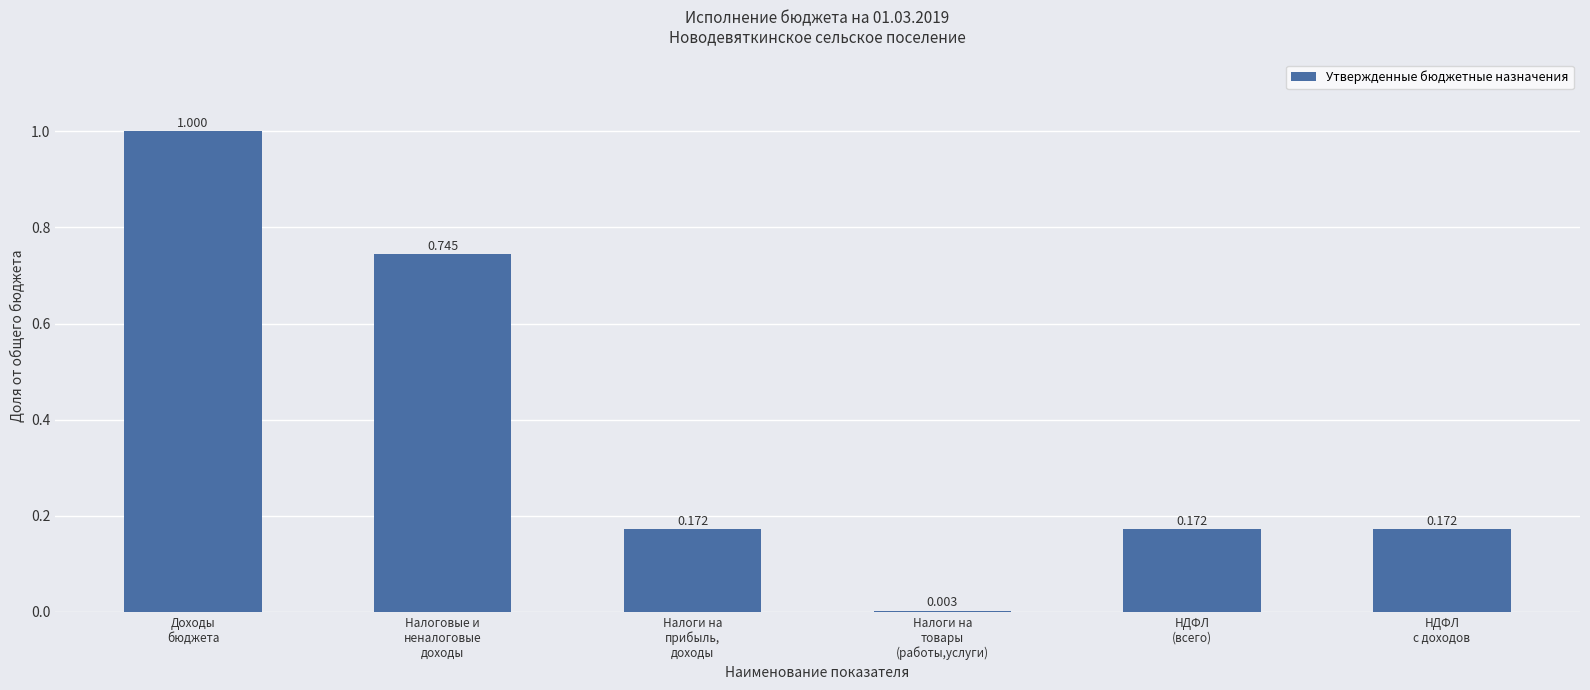

How many distinct data groups are displayed?

1